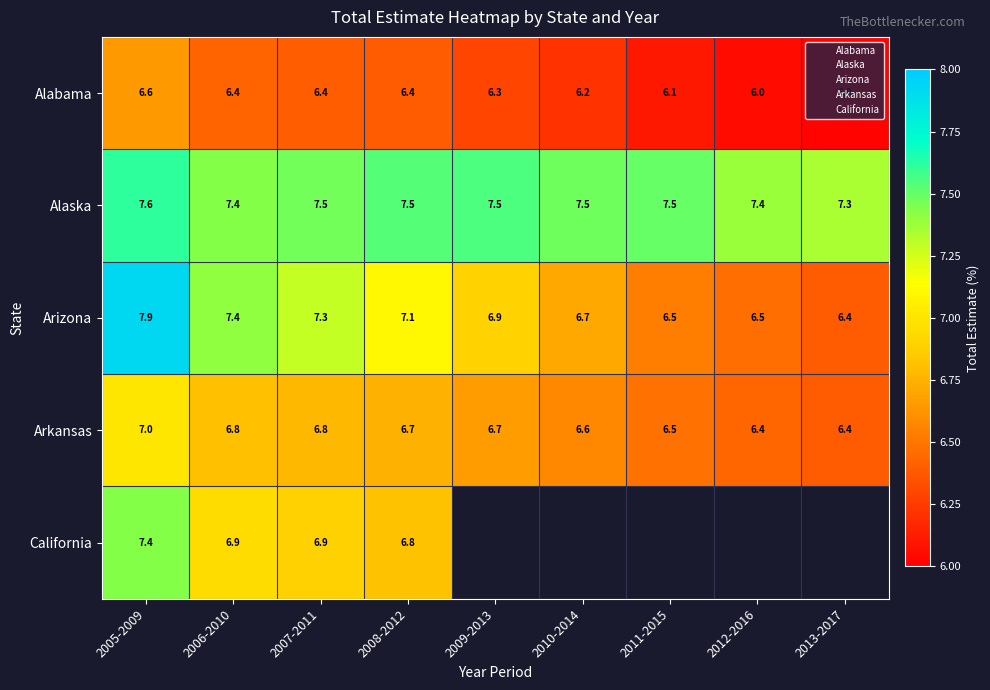

What value does the Alaska series have at 2009-2013?

7.5